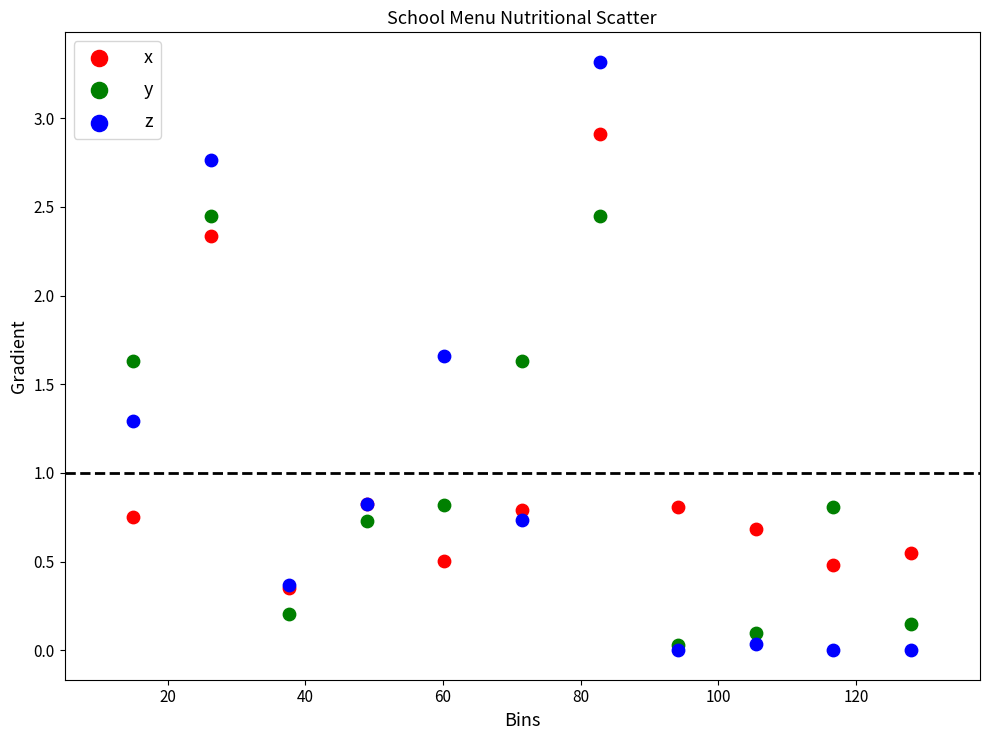

What are all the series names shown in the legend?

x, y, z